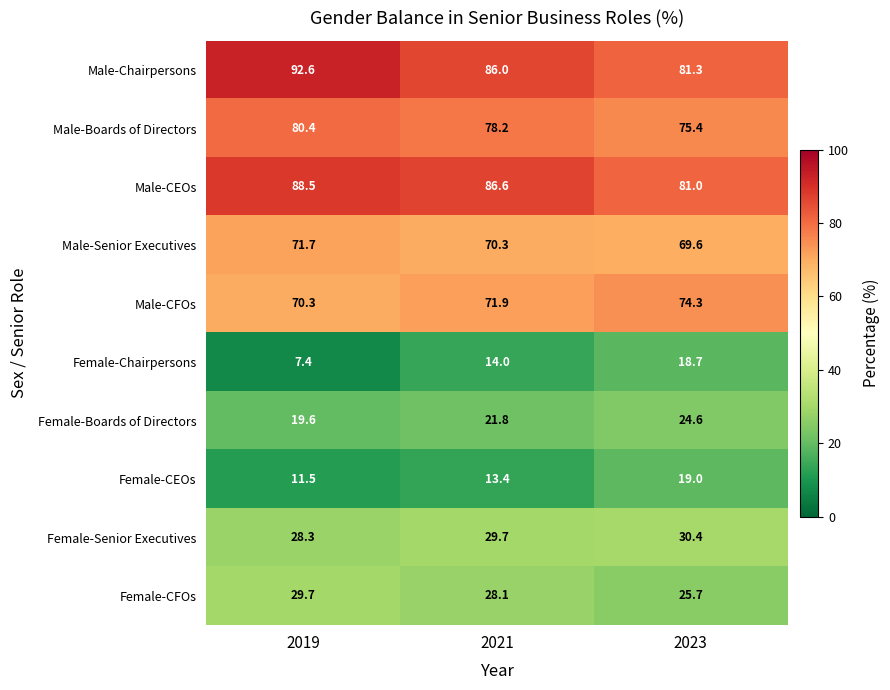

The Male-Boards of Directors series shows 80.4 at 2019. True or false?

True